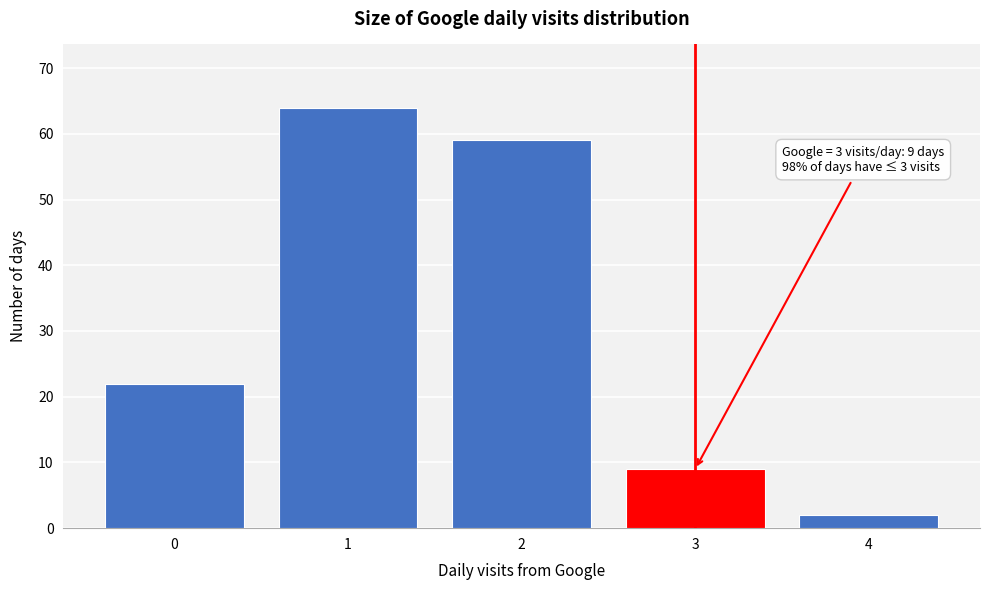

Over which range of the x-axis is the bar tallest?

0.5 to 1.5